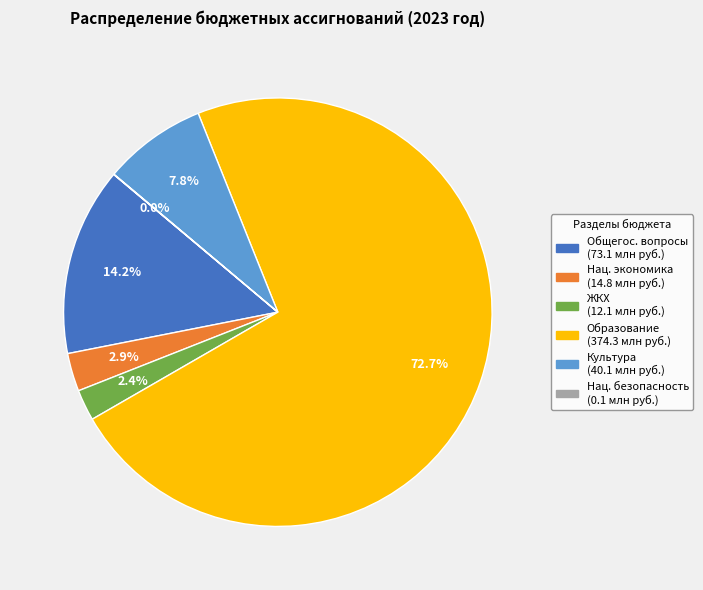

Is there any slice that represents more than half of the pie?

Yes